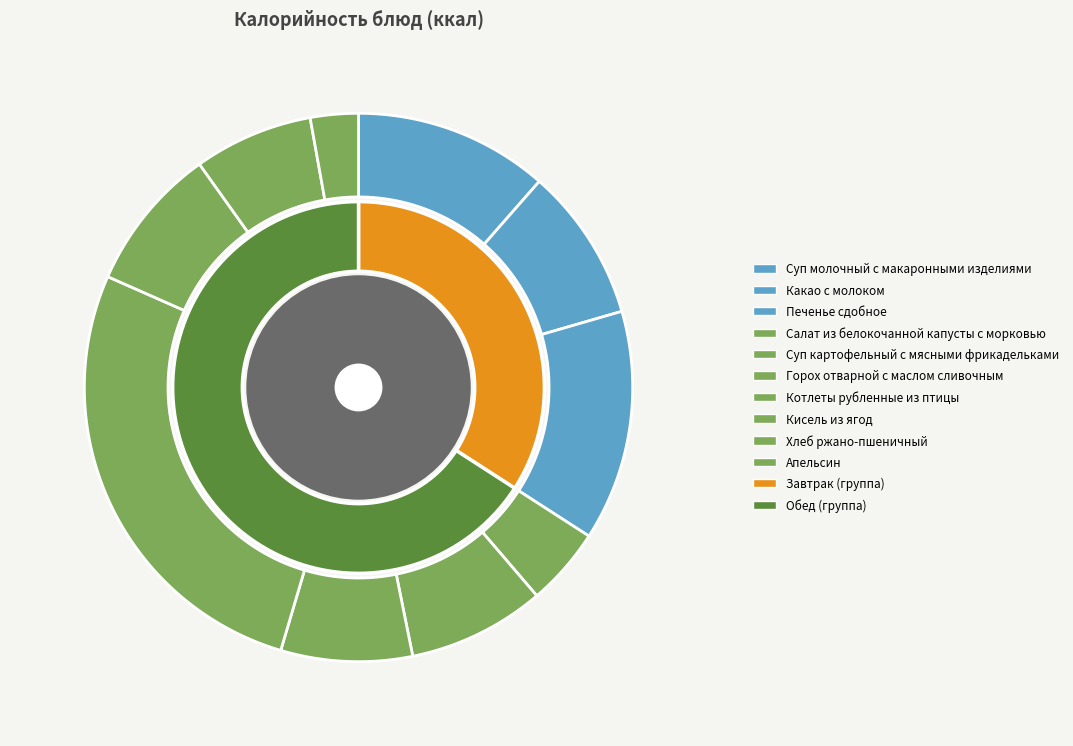

Is Суп картофельный с мясными фрикадельками the majority of the pie?

No